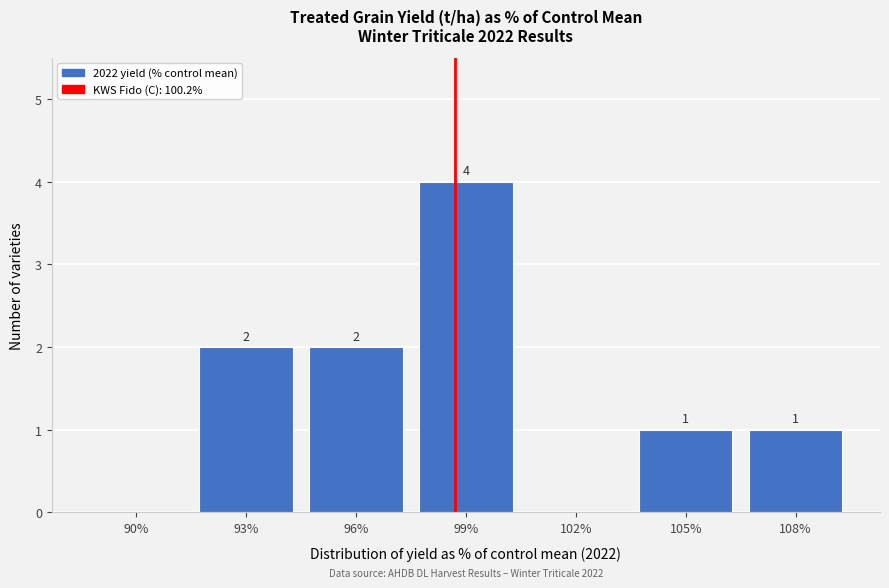

Reading left to right, what are all the values shown in this chart?

90%=0	93%=2	96%=2	99%=4	102%=0	105%=1	108%=1